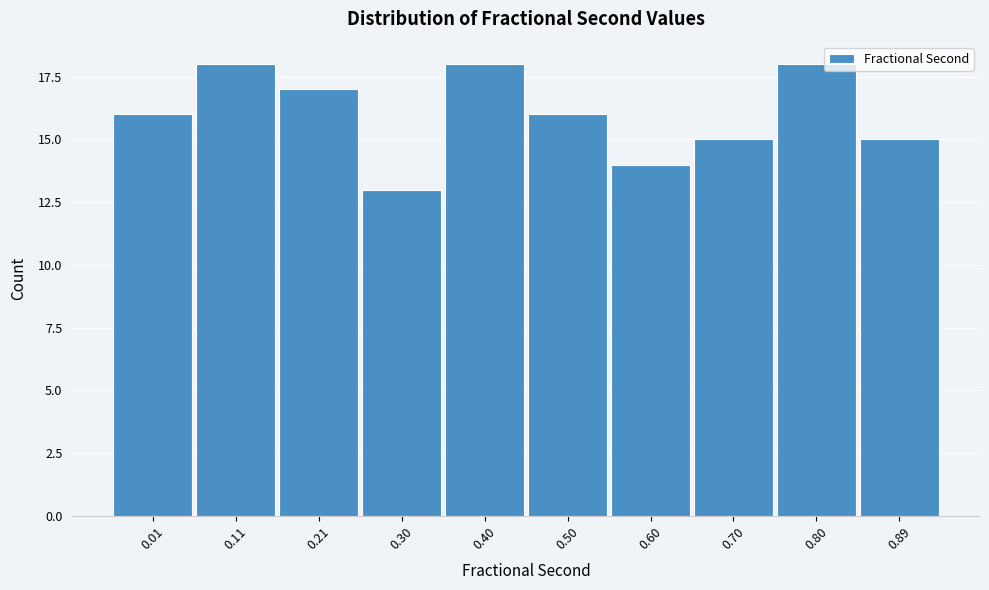

Reading right to left, transcribe all the data shown in this chart.

0.89=15	0.80=18	0.70=15	0.60=14	0.50=16	0.40=18	0.30=13	0.21=17	0.11=18	0.01=16